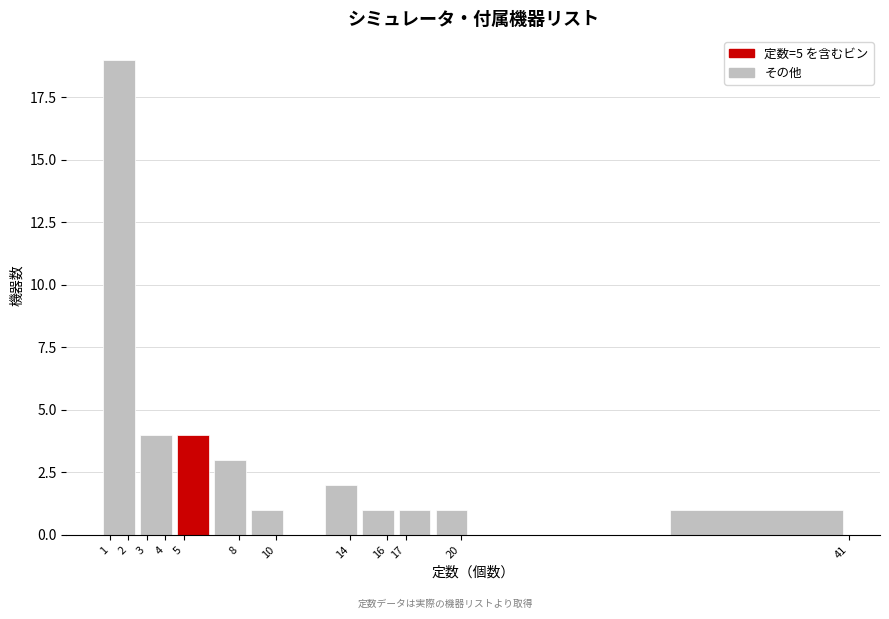

What is the height of the bar covering 4.5 to 6.5 on the x-axis? The values are not printed on the chart, so give them approximately, as read against the axis.

4